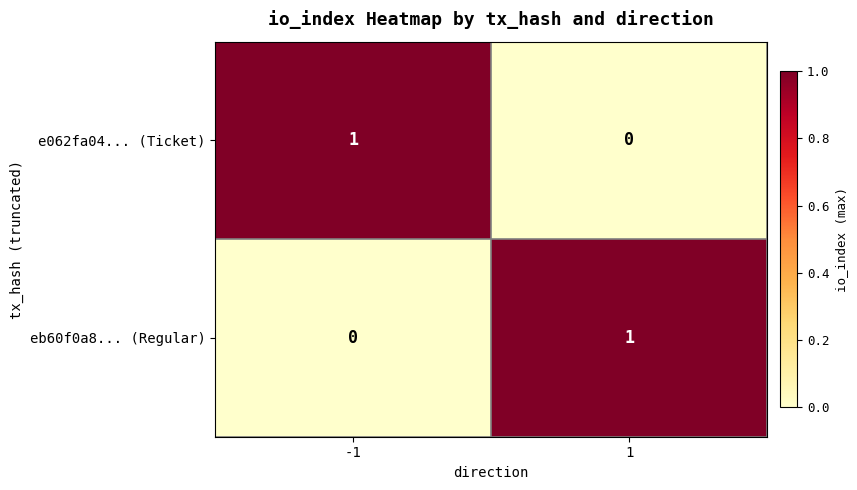

What is the difference between the highest and lowest values at 1?

1